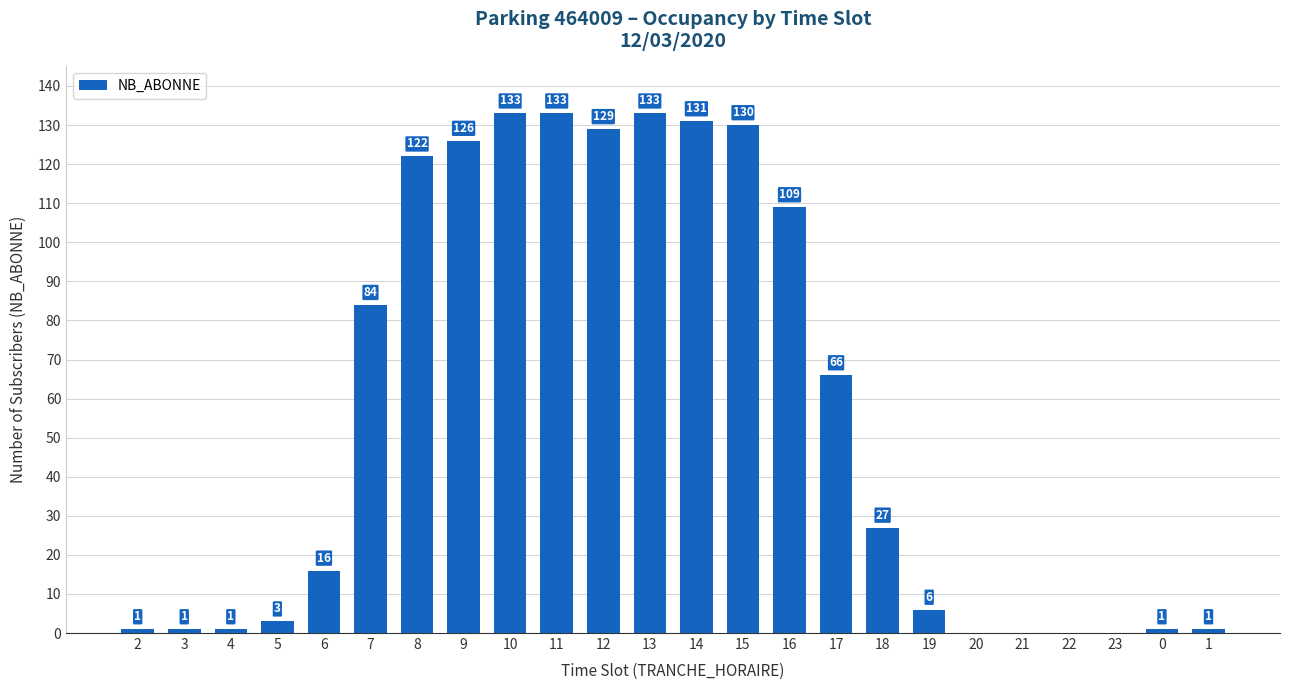

The value at 13 is 133. True or false?

True